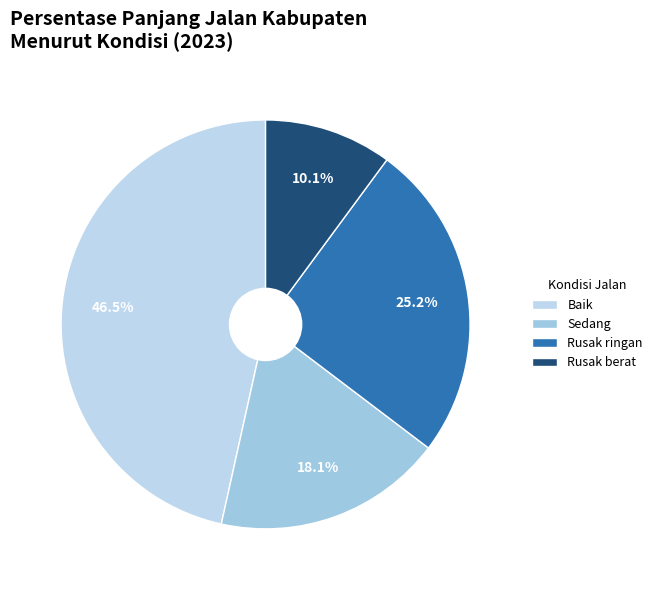

What percentage is the Baik slice, to the nearest percent?

47%